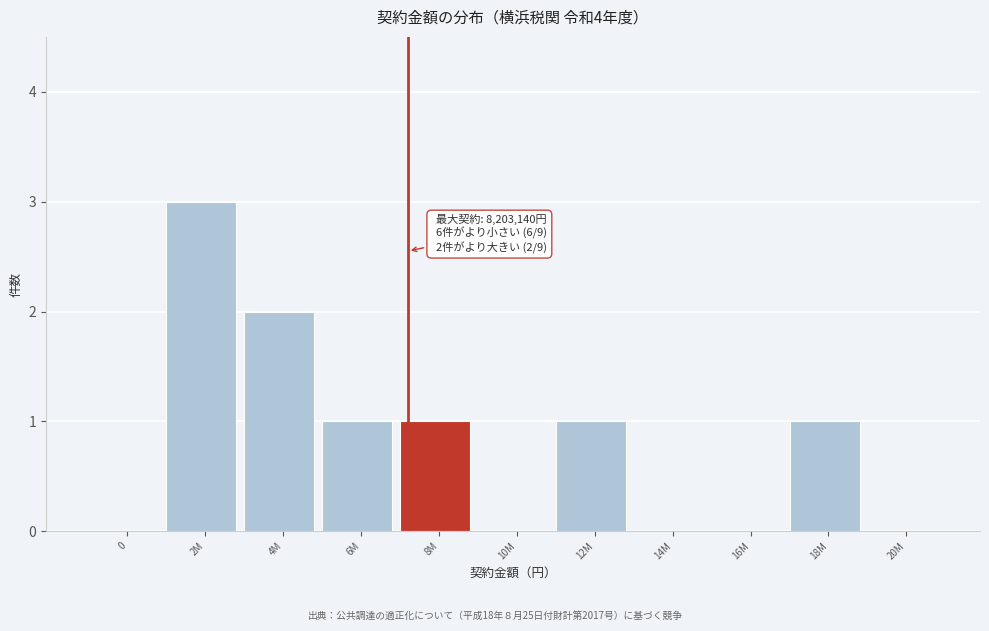

Reading left to right, list all the values displayed in this chart.

0=0	2M=3	4M=2	6M=1	8M=1	10M=0	12M=1	14M=0	16M=0	18M=1	20M=0